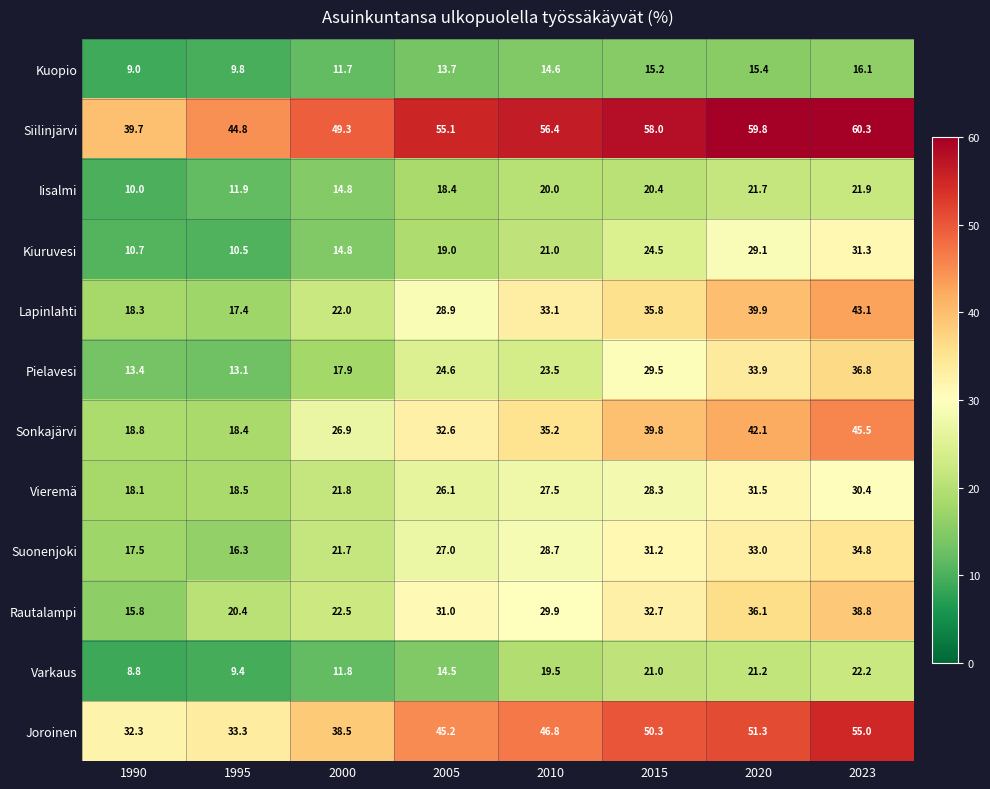

What is the total value across all series at 2020?

415.0